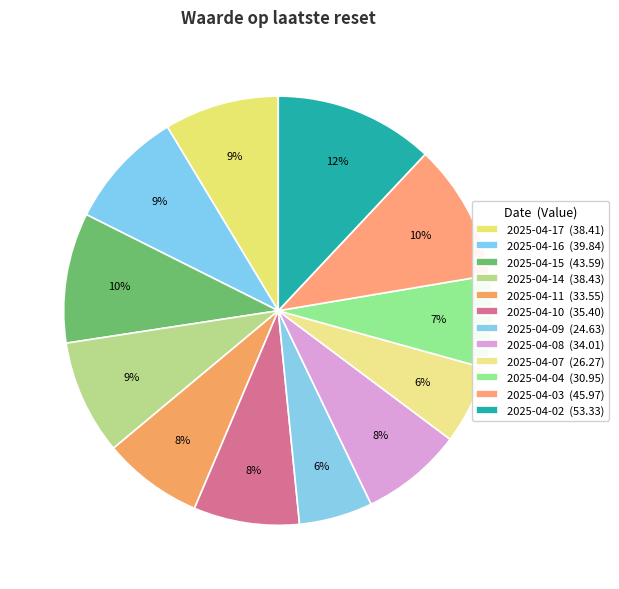

Which slice is the smallest?

2025-04-09